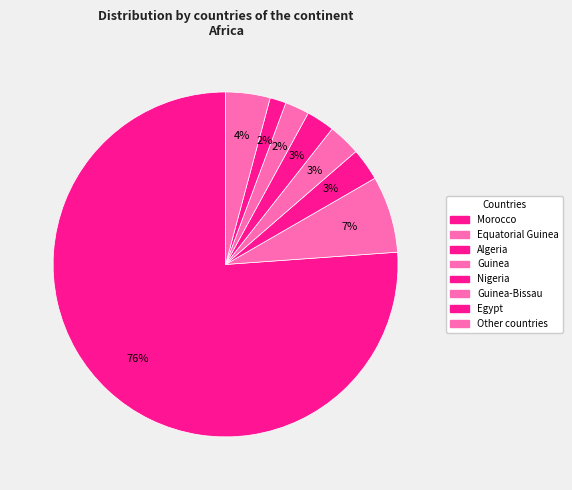

Rank the categories by value from highest to lowest.

Morocco, Equatorial Guinea, Other countries, Algeria, Guinea, Nigeria, Guinea-Bissau, Egypt